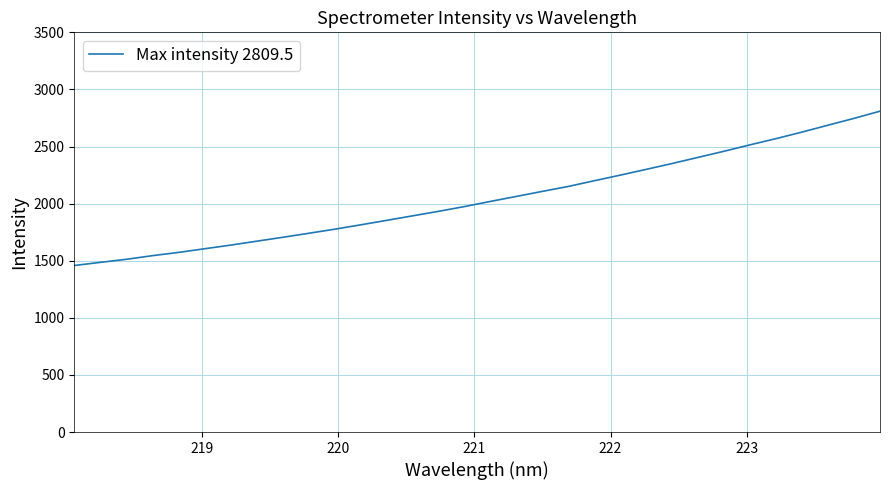

Count the number of categories in the chart.

32